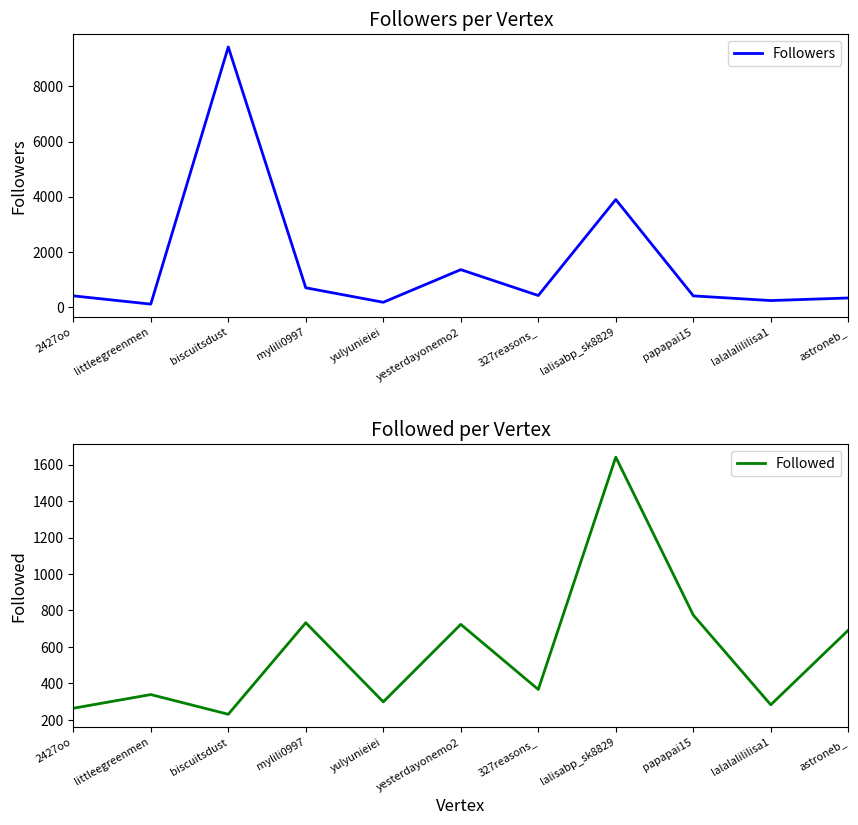

Reading right to left, list all the values displayed in this chart.

Followers: 332	238	408	3900	421	1359	176	701	9430	109	409
Followed: 692	283	775	1641	367	724	299	733	231	339	264